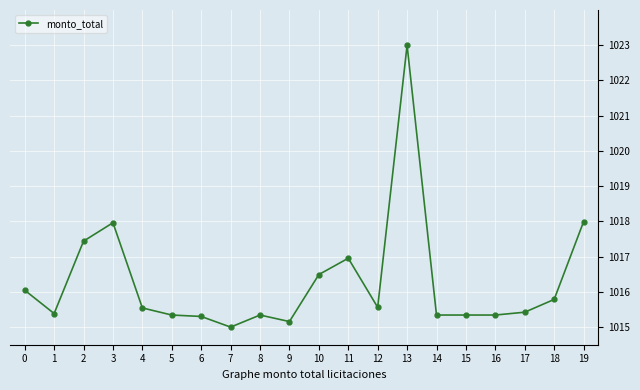

What is the change in value from 4 to 17?

-0.1